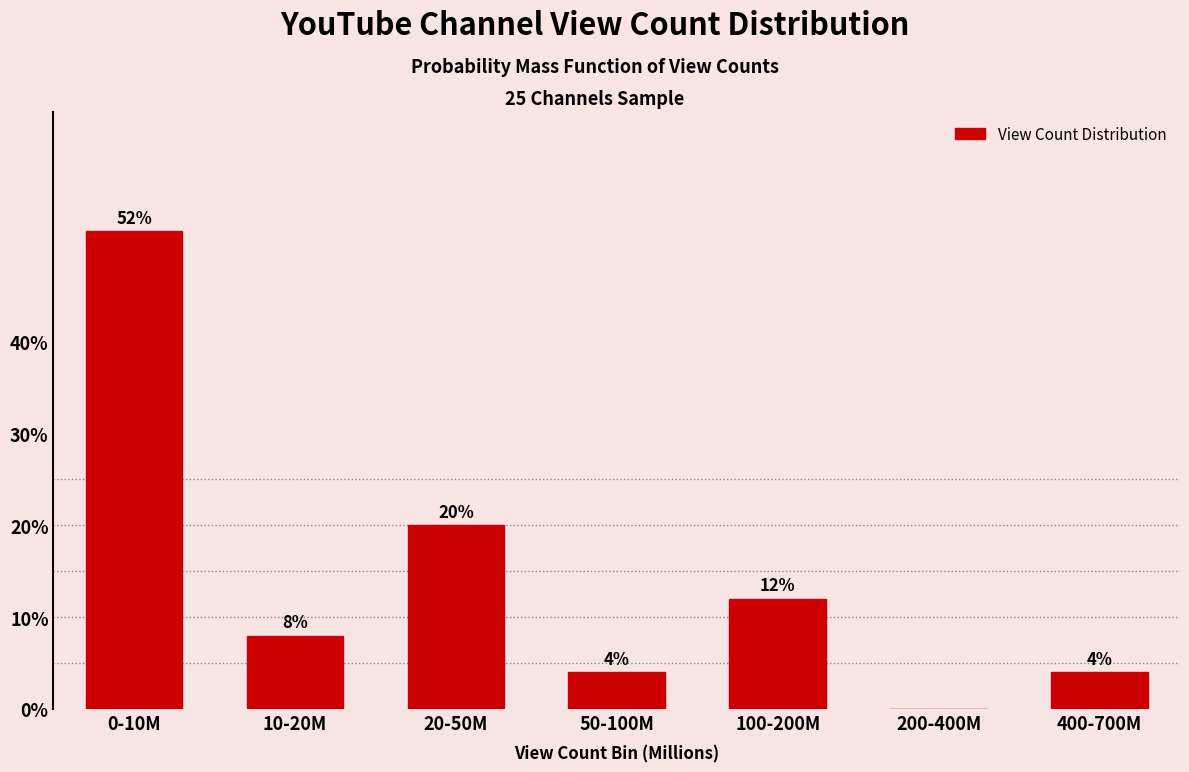

Reading left to right, extract all data points from this chart.

0-10M=52	10-20M=8	20-50M=20	50-100M=4	100-200M=12	200-400M=0	400-700M=4